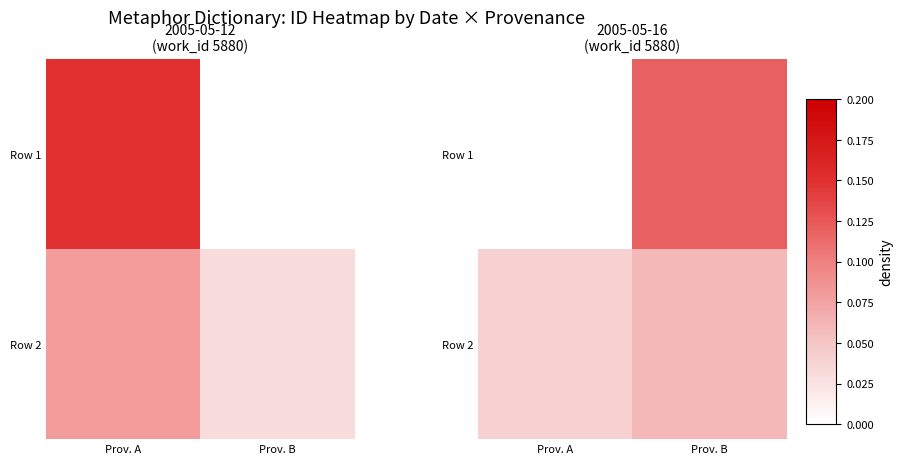

Which series changed the most between Prov. A and Prov. B?

Row 1